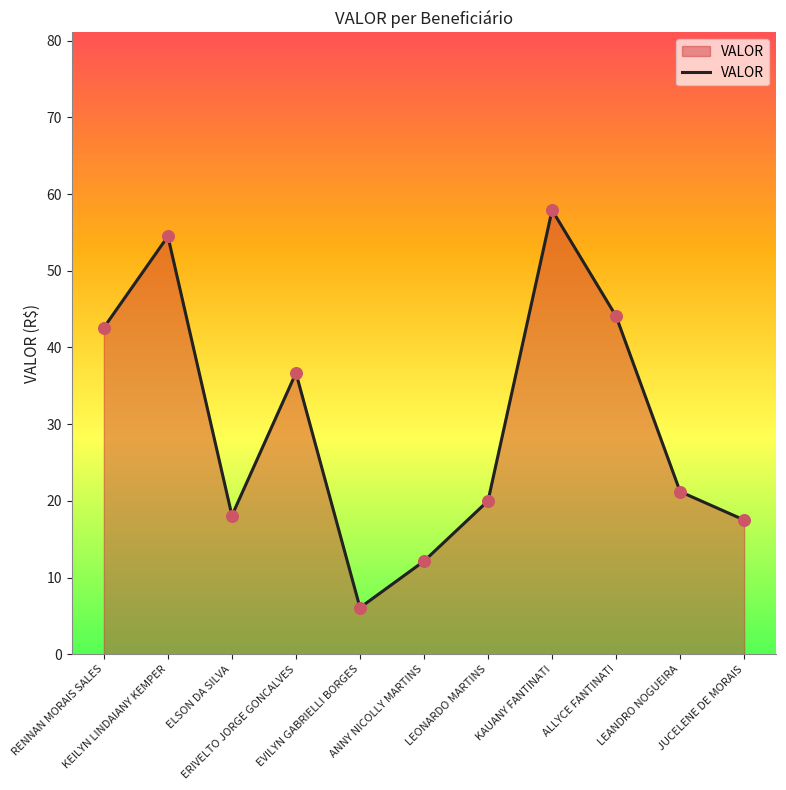

What is the ratio of the value at KAUANY FANTINATI to the value at ANNY NICOLLY MARTINS?

4.8